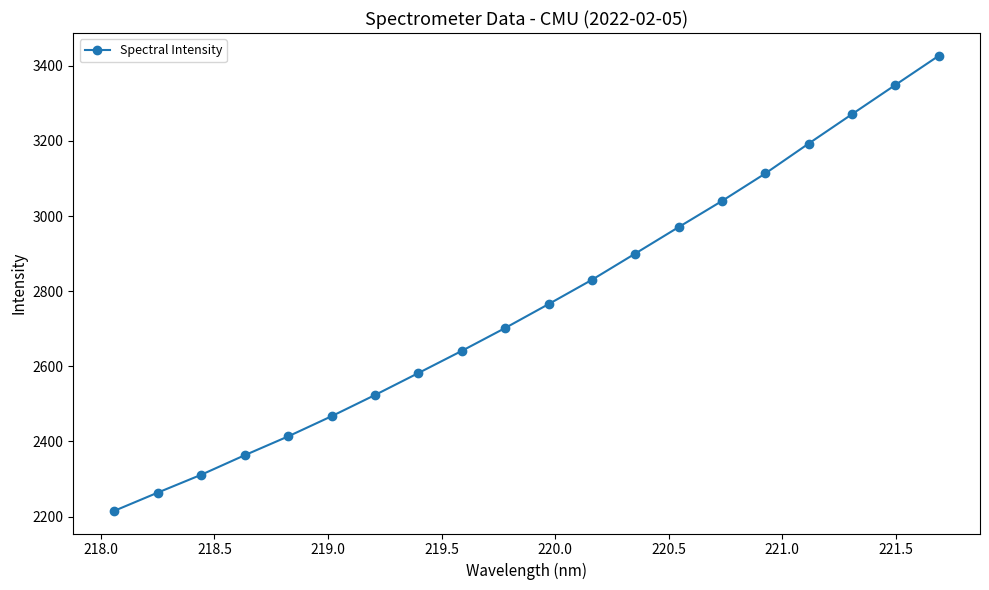

What is the maximum value shown in the chart?

3426.7